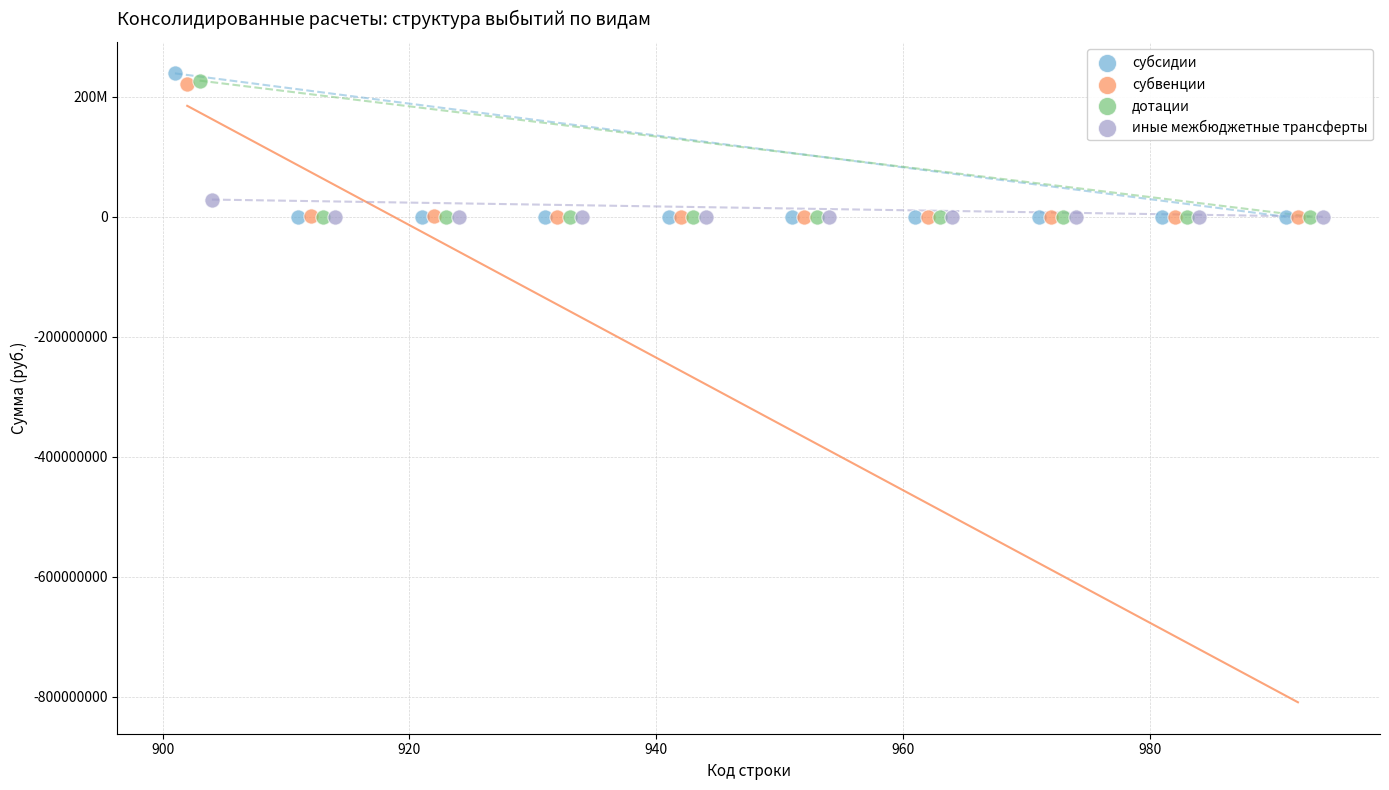

What are all the series names shown in the legend?

субсидии, субвенции, дотации, иные межбюджетные трансферты